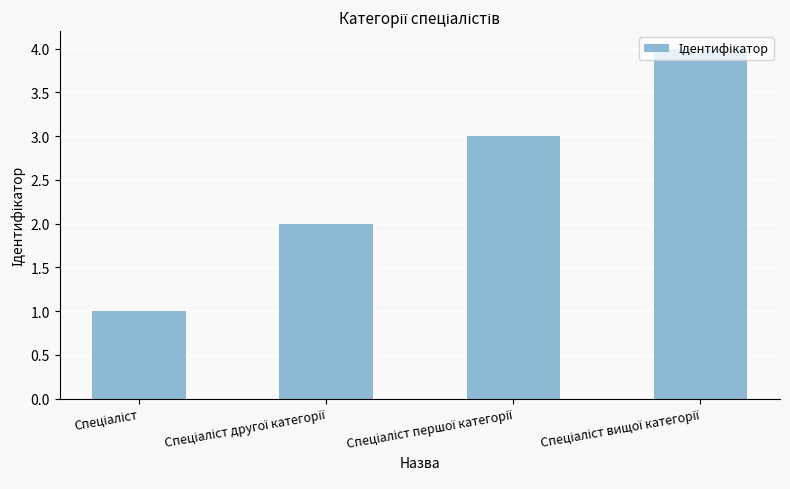

What is the difference between the maximum and minimum values?

3